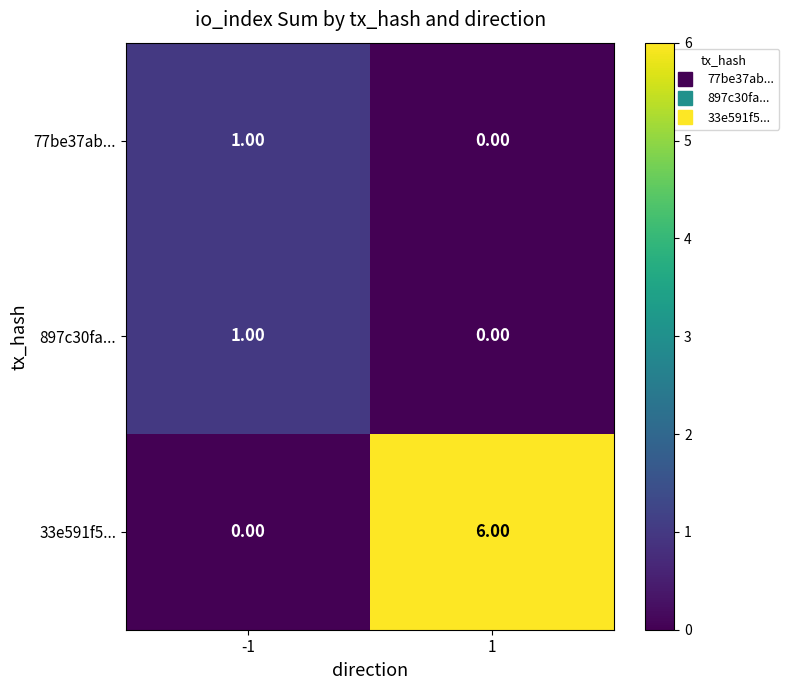

Which series has the largest total across all categories?

33e591f5...